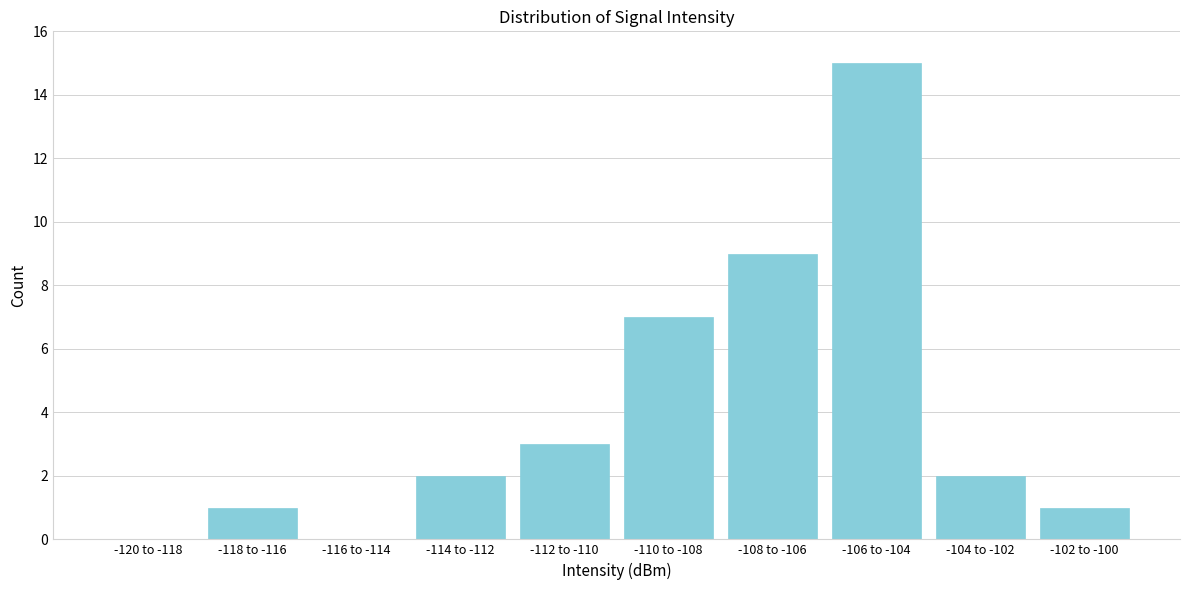

Reading left to right, list all the values displayed in this chart.

-120 to -118=0	-118 to -116=1	-116 to -114=0	-114 to -112=2	-112 to -110=3	-110 to -108=7	-108 to -106=9	-106 to -104=15	-104 to -102=2	-102 to -100=1